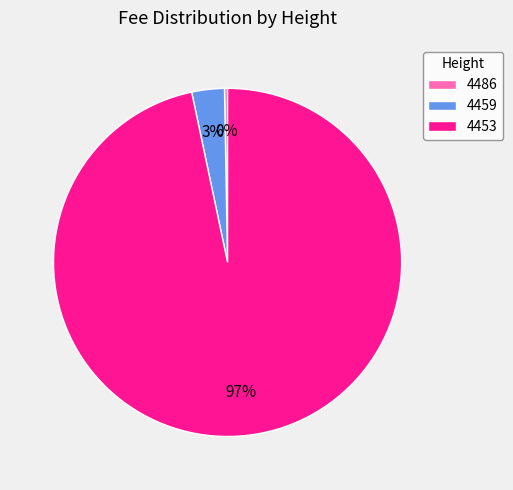

To the nearest percent, what is the difference between the 4486 and 4459 slice percentages?

3%